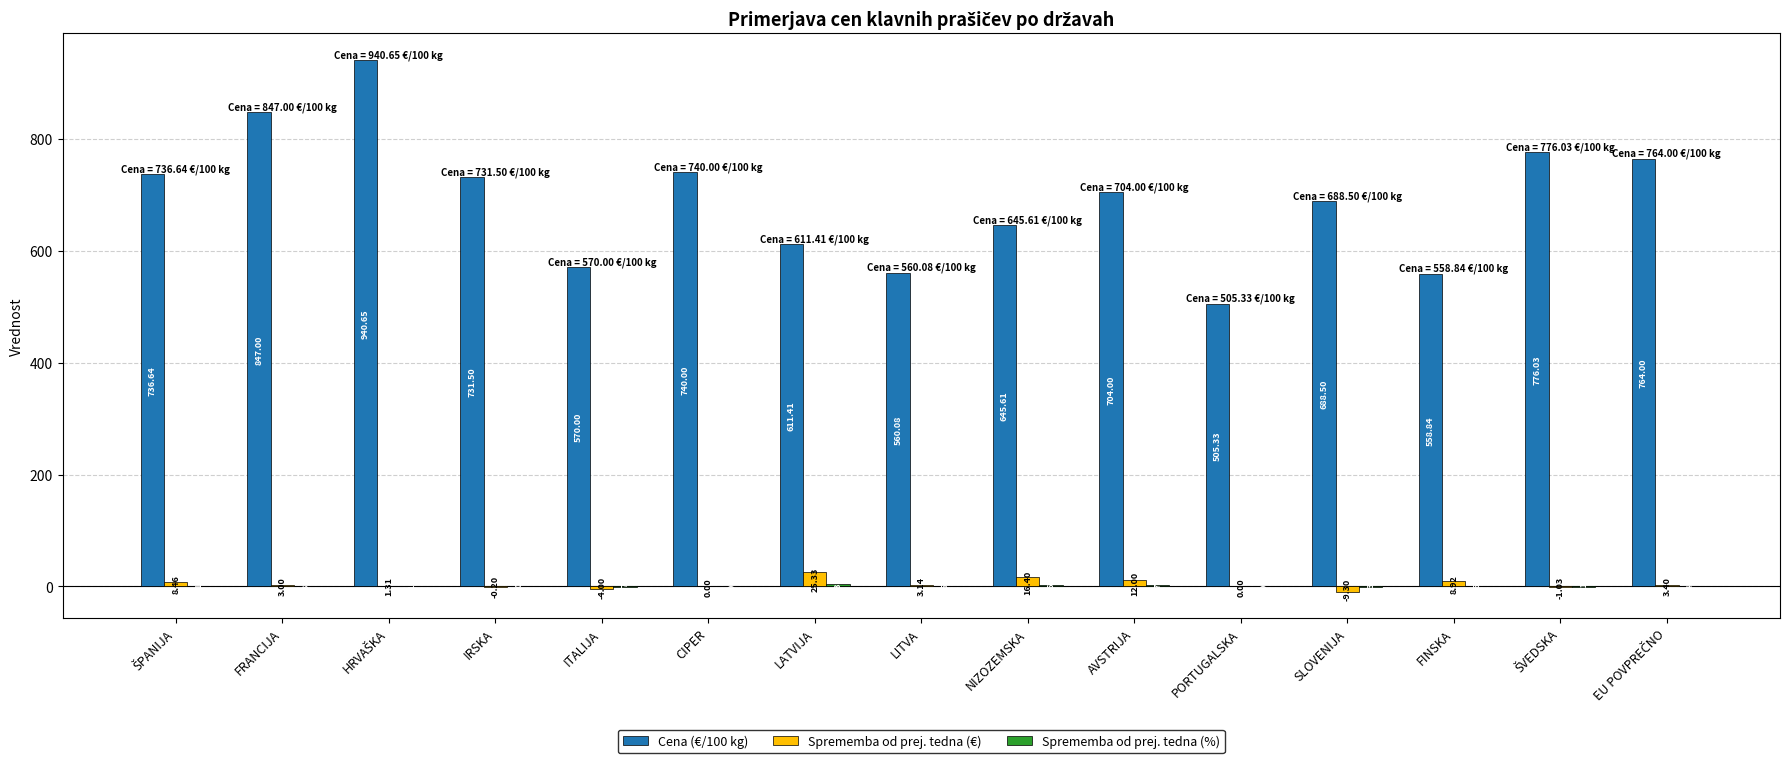

What is the difference between the Sprememba od prej. tedna (€) values at FRANCIJA and FINSKA?

5.9